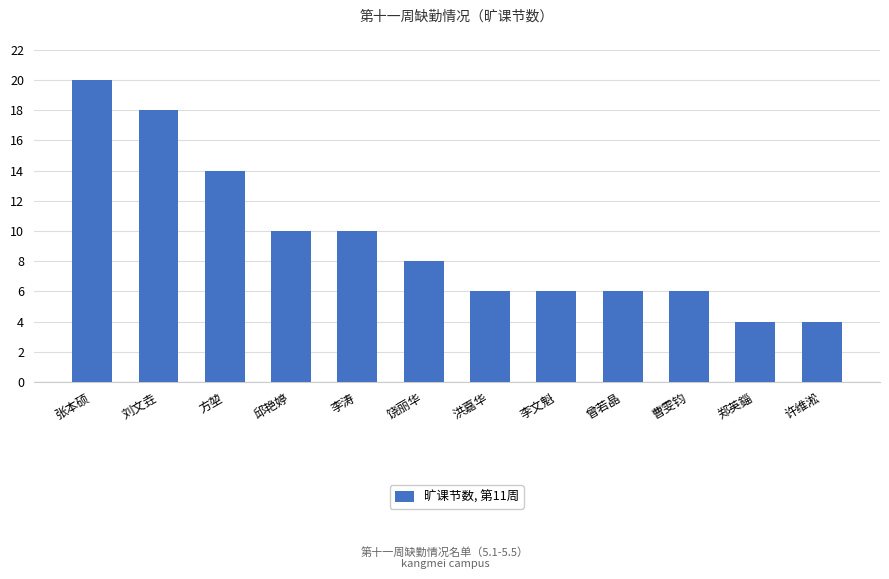

What is the minimum value shown in the chart?

4